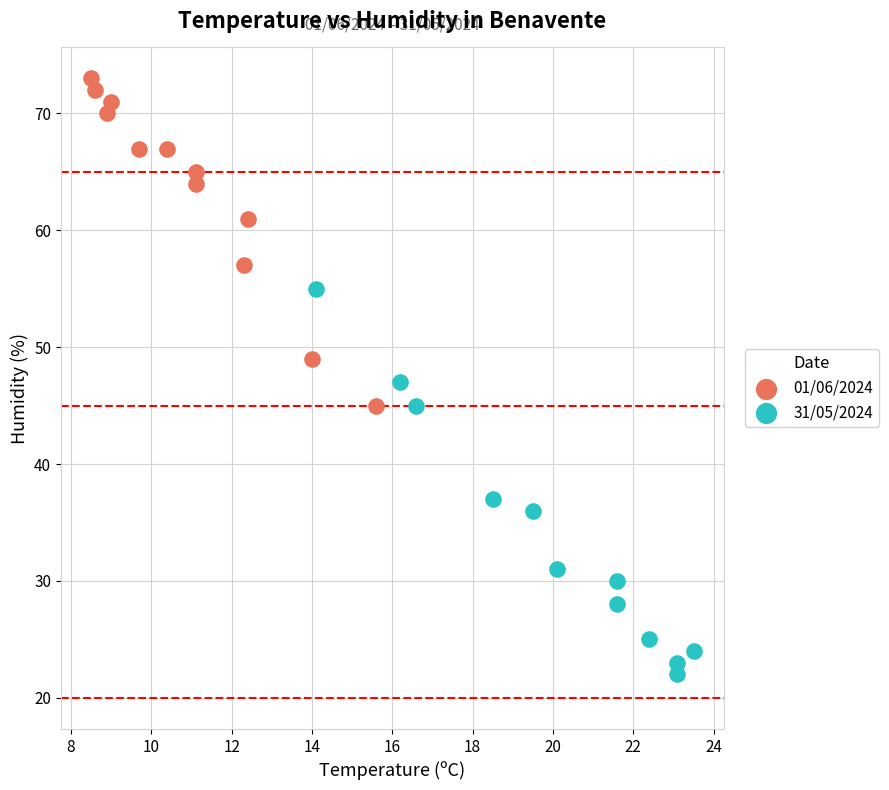

Which series reaches the maximum Y coordinate?

01/06/2024